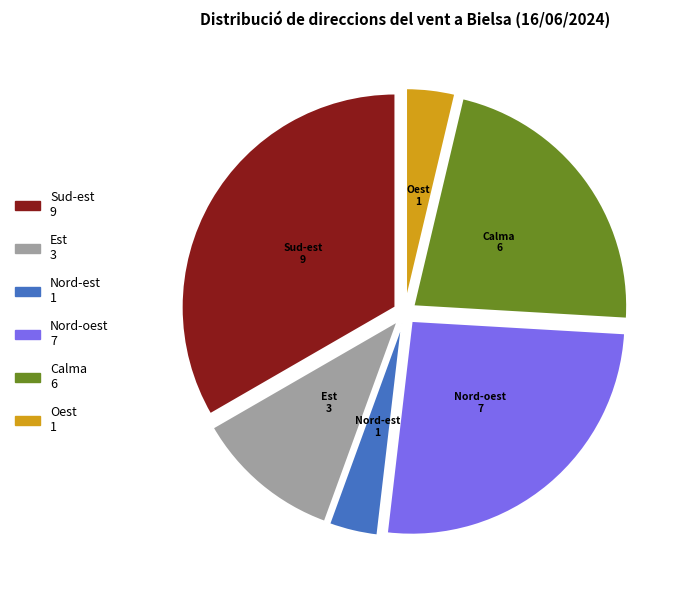

Does Est represent more than half of the total?

No